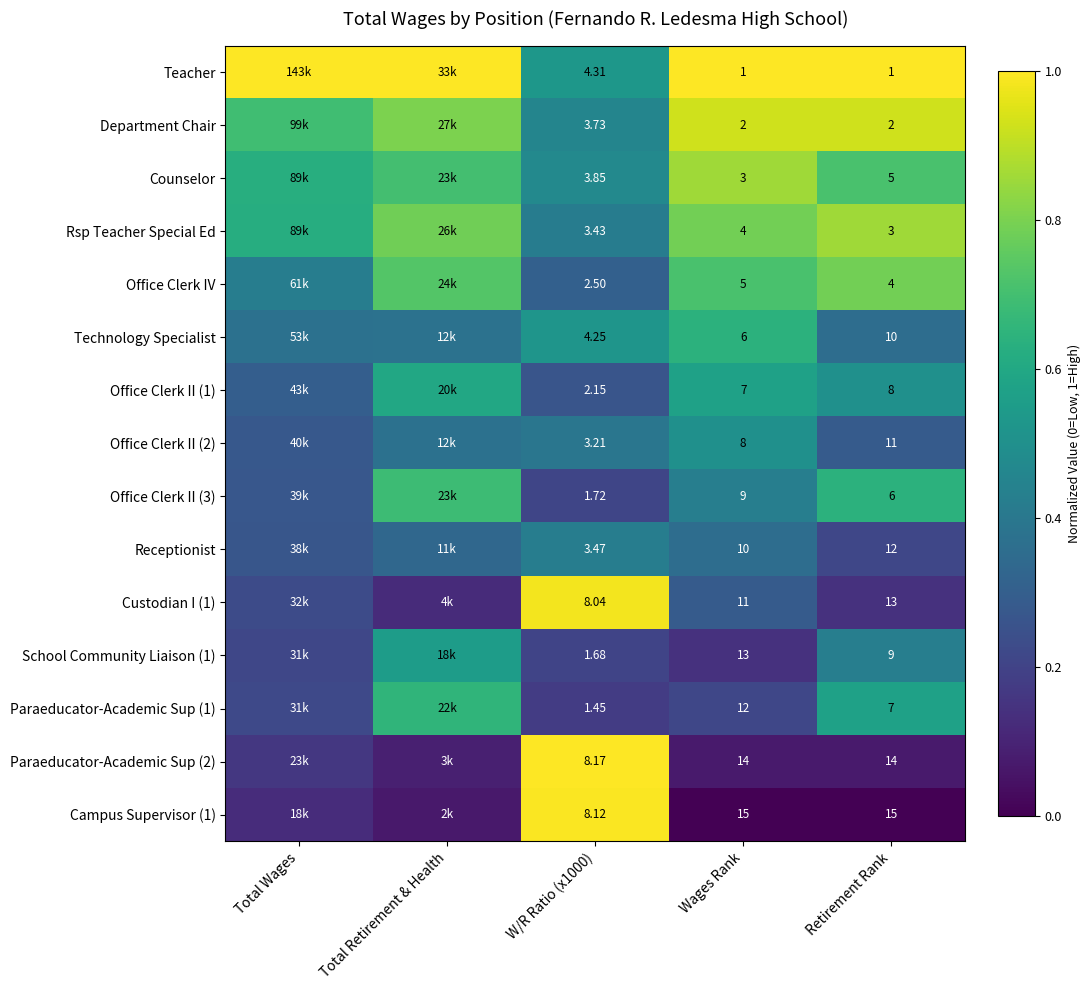

Is the value of Rsp Teacher Special Ed at Wages Rank greater than the value of Teacher at Wages Rank?

Yes